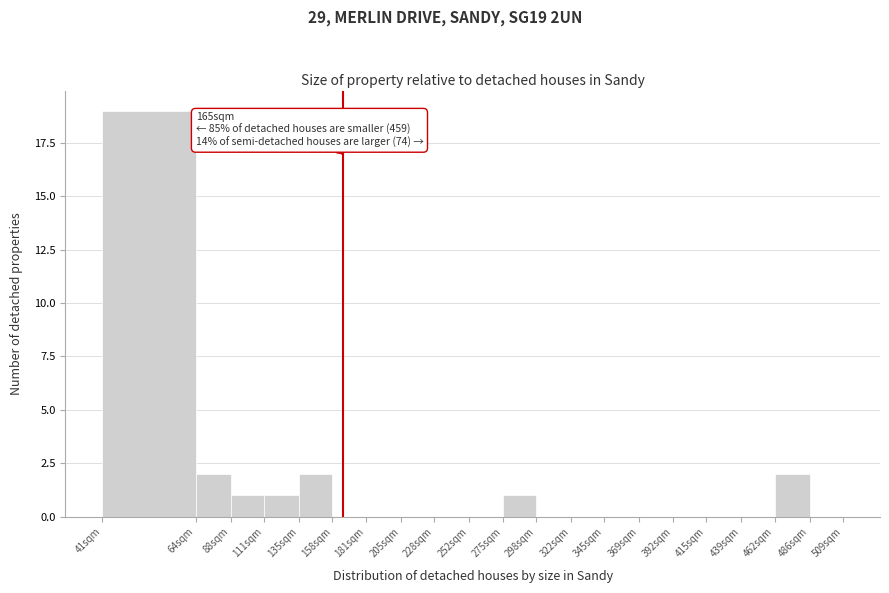

Reading right to left, what are all the values shown in this chart?

486sqm=0	462sqm=2	439sqm=0	415sqm=0	392sqm=0	369sqm=0	345sqm=0	322sqm=0	298sqm=0	275sqm=1	252sqm=0	228sqm=0	205sqm=0	181sqm=0	158sqm=0	135sqm=2	111sqm=1	88sqm=1	64sqm=2	41sqm=19